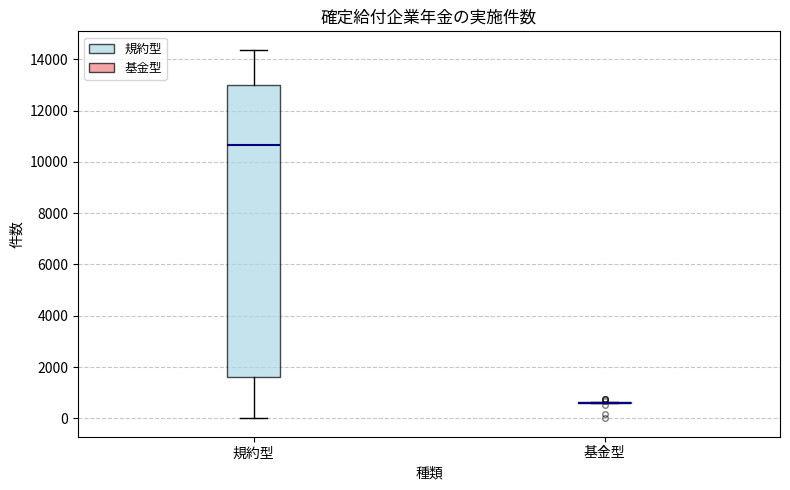

Where does the lower whisker of the box for 規約型 end on the y-axis? The values are not printed on the chart, so give them approximately, as read against the axis.

0